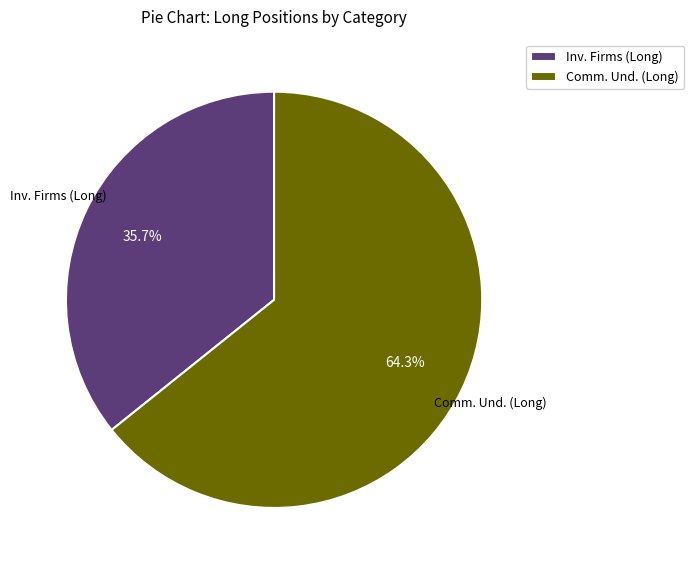

Which has a higher value, Inv. Firms (Long) or Comm. Und. (Long)?

Comm. Und. (Long)